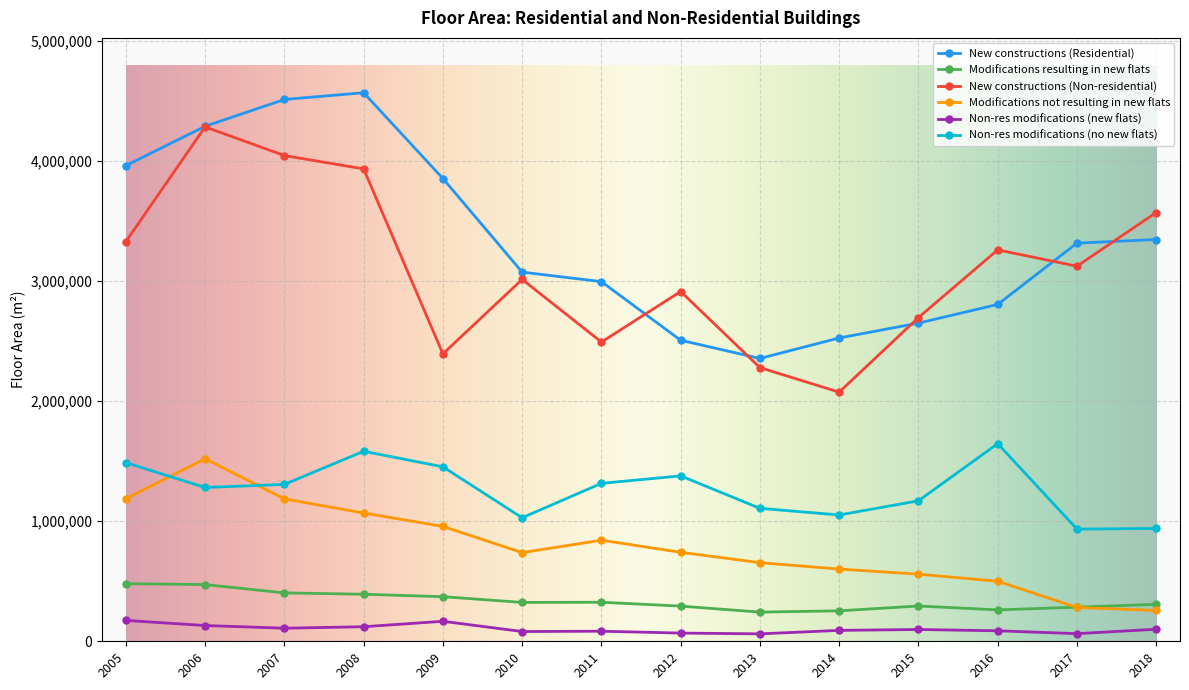

True or false: New constructions (Non-residential) and Modifications resulting in new flats intersect in this chart.

False